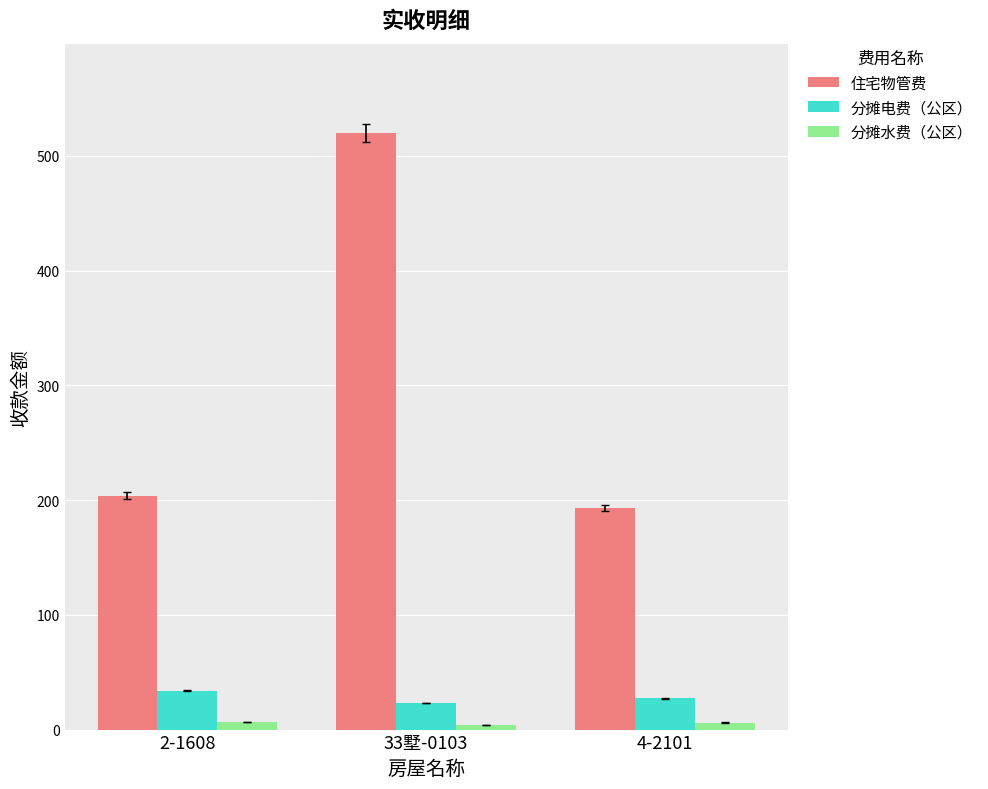

Rank the series at 2-1608 from highest to lowest value.

住宅物管费, 分摊电费（公区）, 分摊水费（公区）